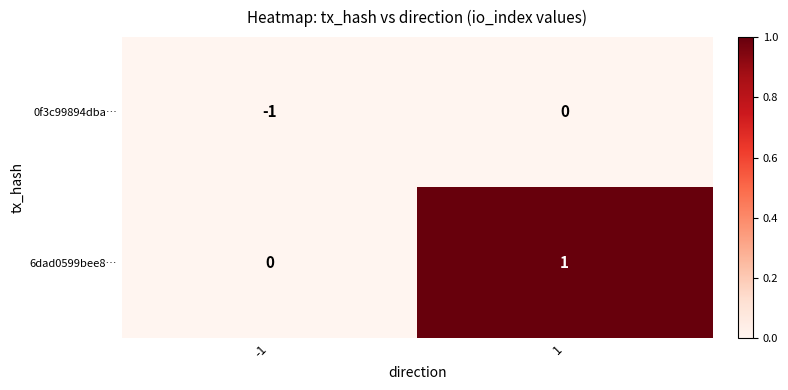

The value of 6dad0599bee8… at 1 is 0. True or false?

False